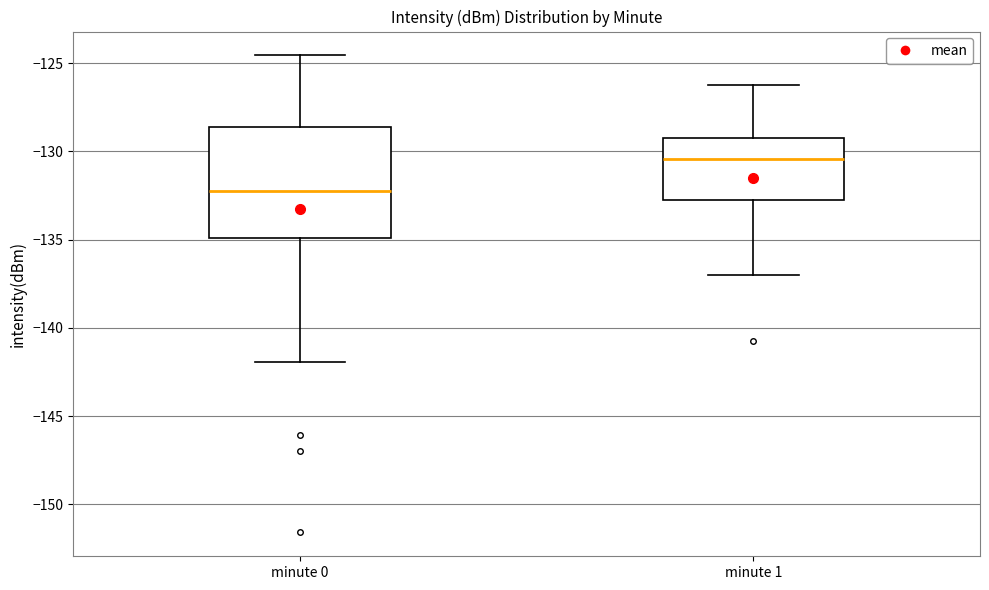

Which box is the tallest, from its lower edge to its upper edge?

minute 0